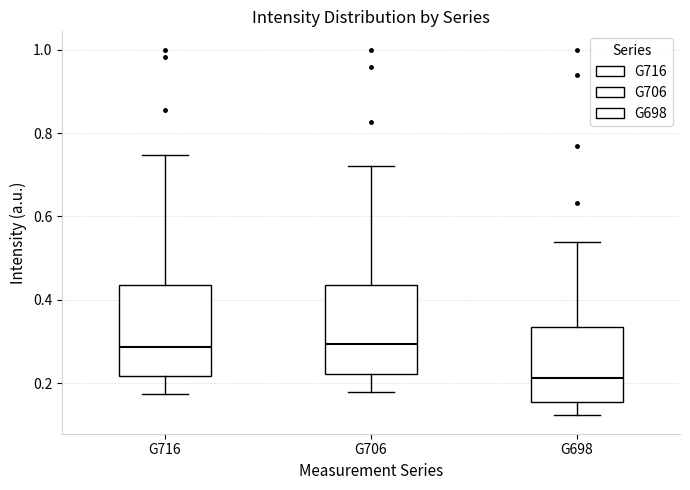

Where is the lower edge of the box for G698 on the y-axis? The values are not printed on the chart, so give them approximately, as read against the axis.

0.16